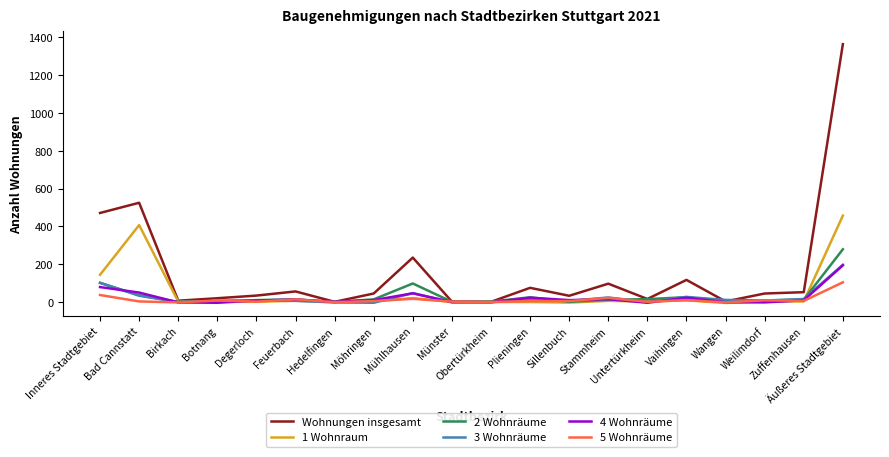

Which series has the largest total across all categories?

Wohnungen insgesamt